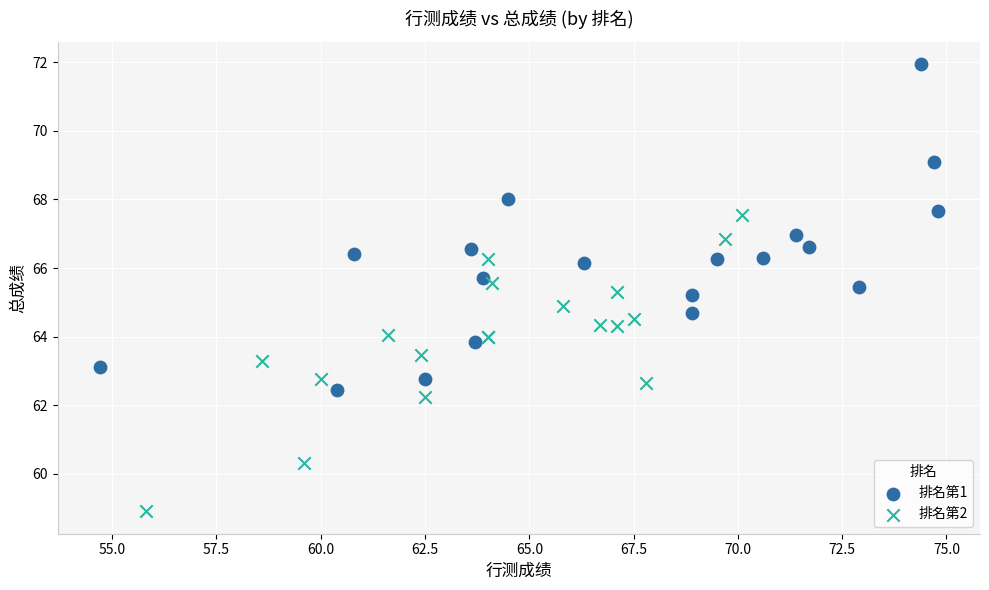

Which series contains the lowest Y value?

排名第2